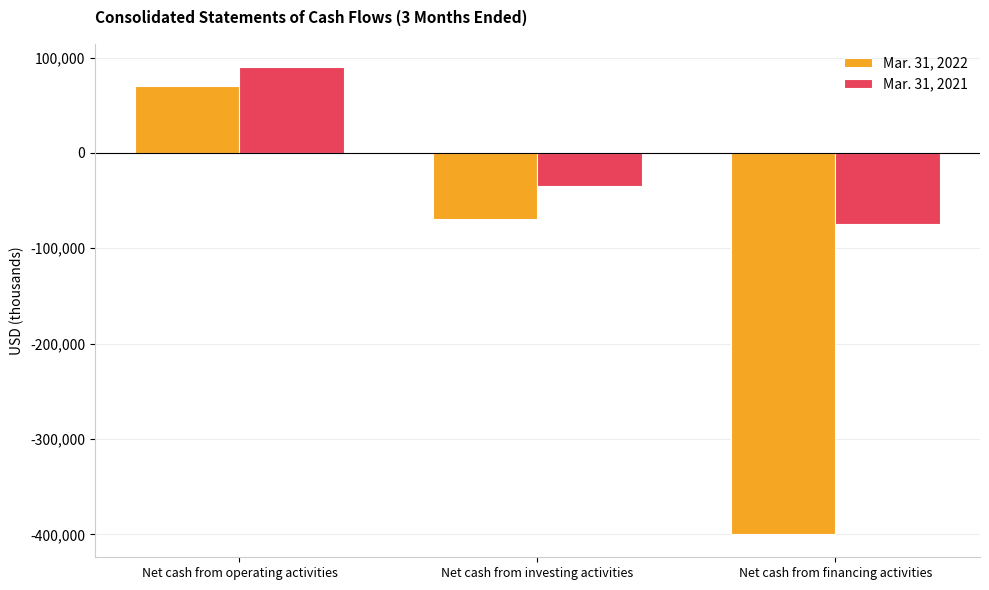

Count the Mar. 31, 2021 values in the range -74948 to 89827.

3